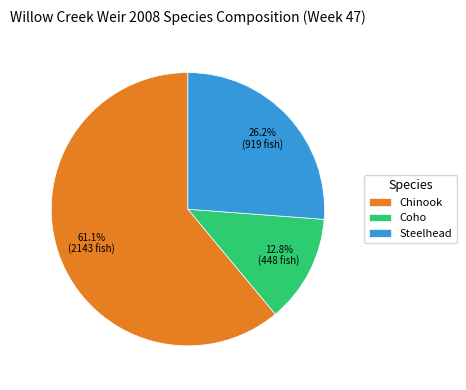

Do Steelhead and Coho together represent more than half of the pie?

No